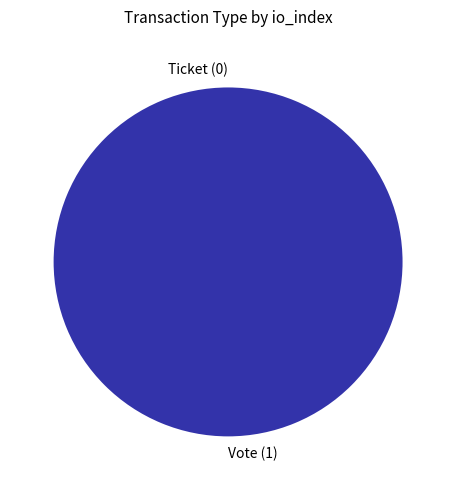

What percentage is the Vote (io_index=1) slice, to the nearest percent?

100%